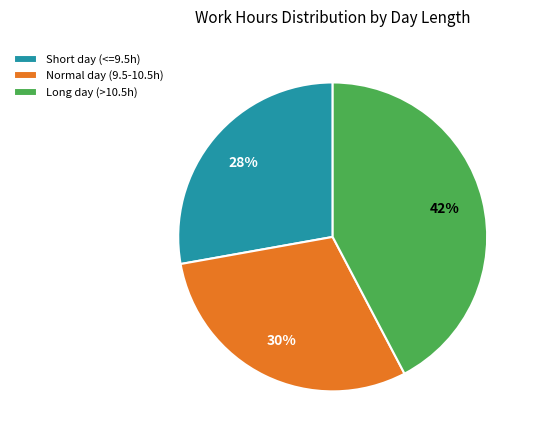

True or false: Long day (>10.5h) accounts for 42% of the total.

True